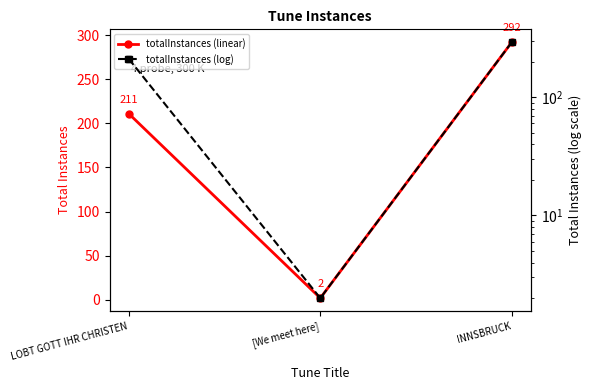

What is the sum of all totalInstances values?

505